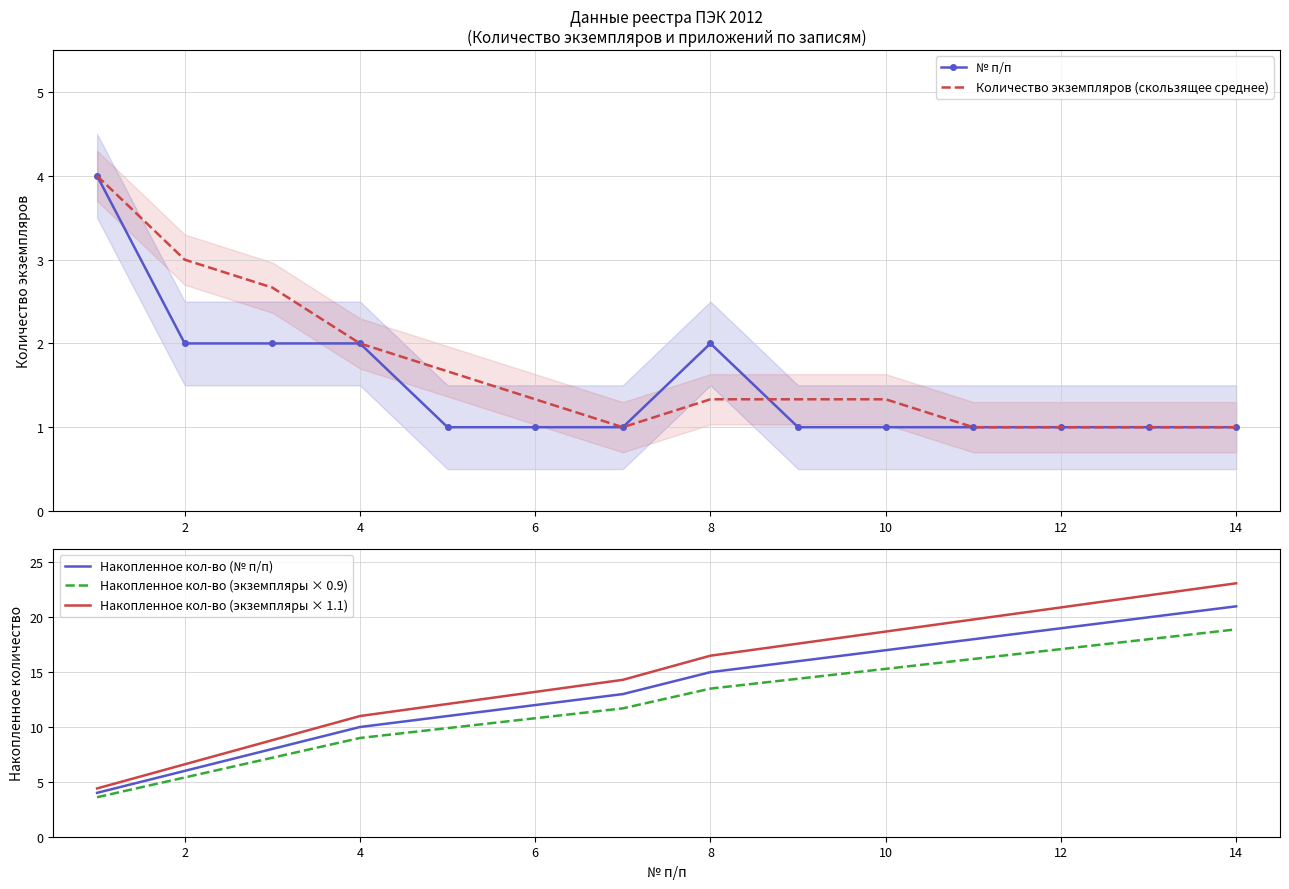

The Накопленное кол-во (№ п/п) series shows 32.4 at 12. True or false?

False